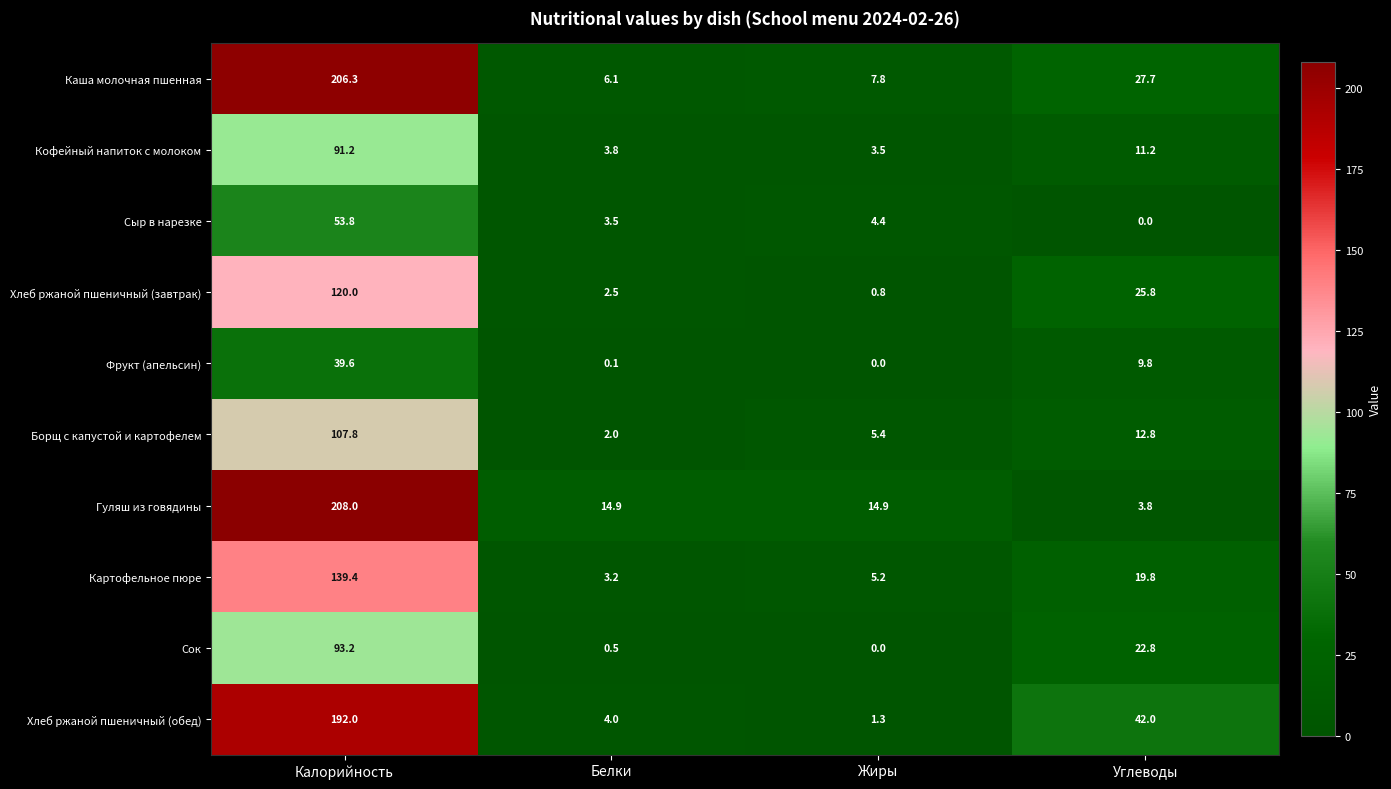

How many values in the Кофейный напиток с молоком series are below 11?

2